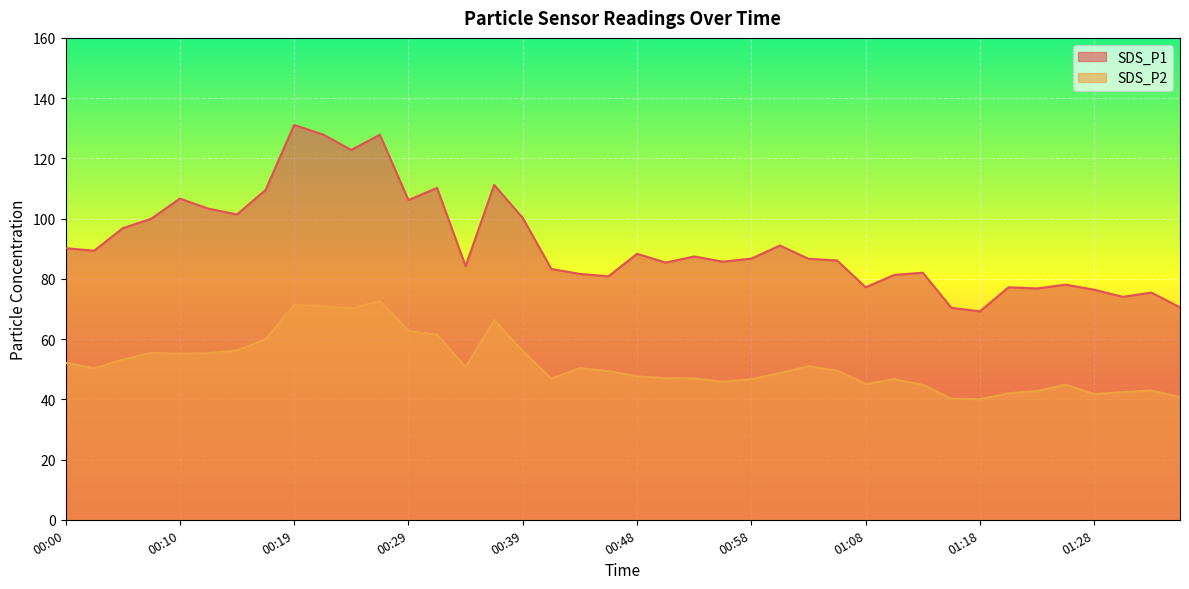

What is the label of the 12th point from the left?

00:27